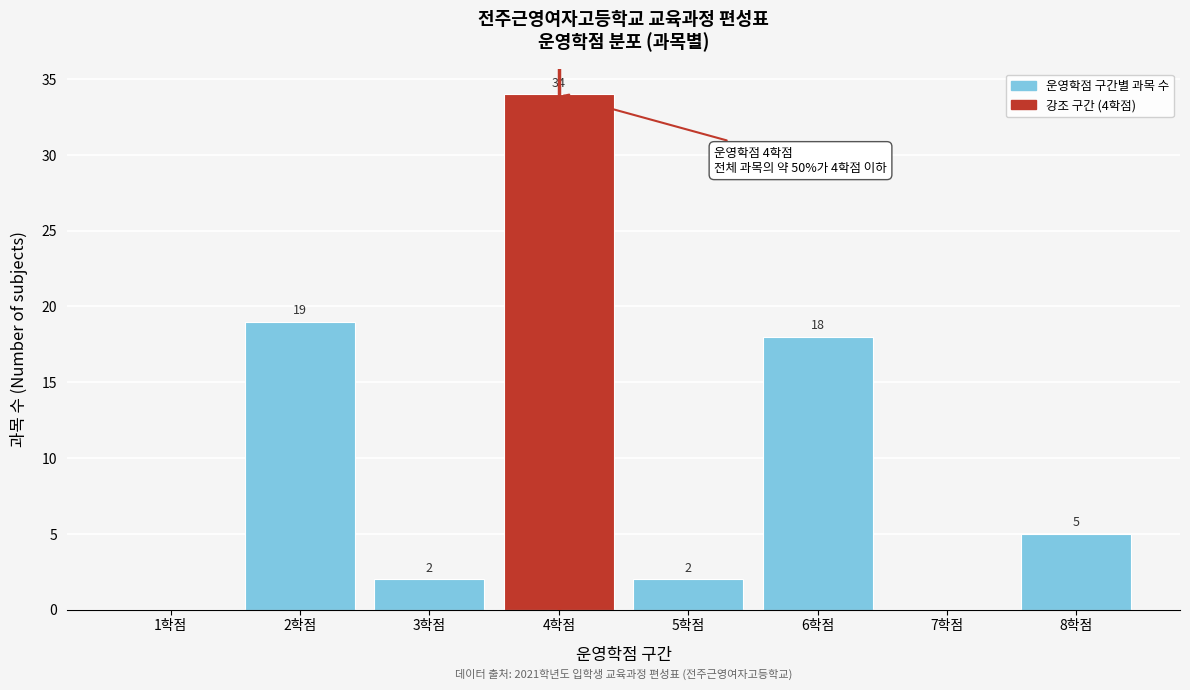

Reading left to right, transcribe all the data shown in this chart.

1학점=0	2학점=19	3학점=2	4학점=34	5학점=2	6학점=18	7학점=0	8학점=5